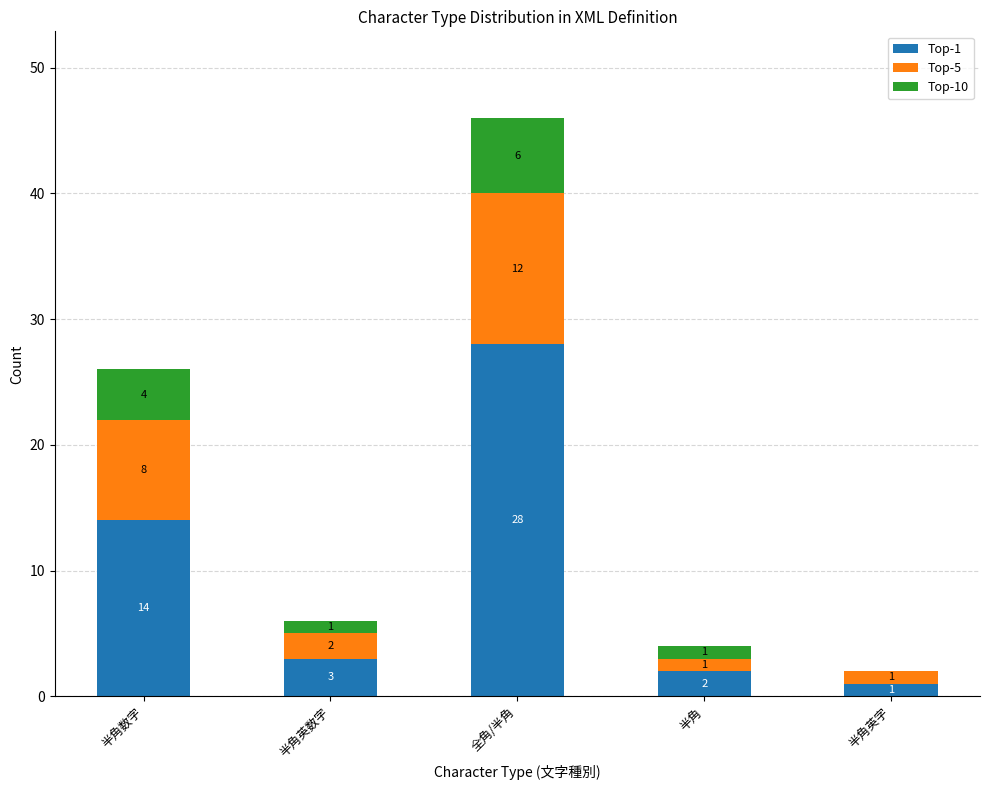

What is the total value across all series at 半角英字?

2